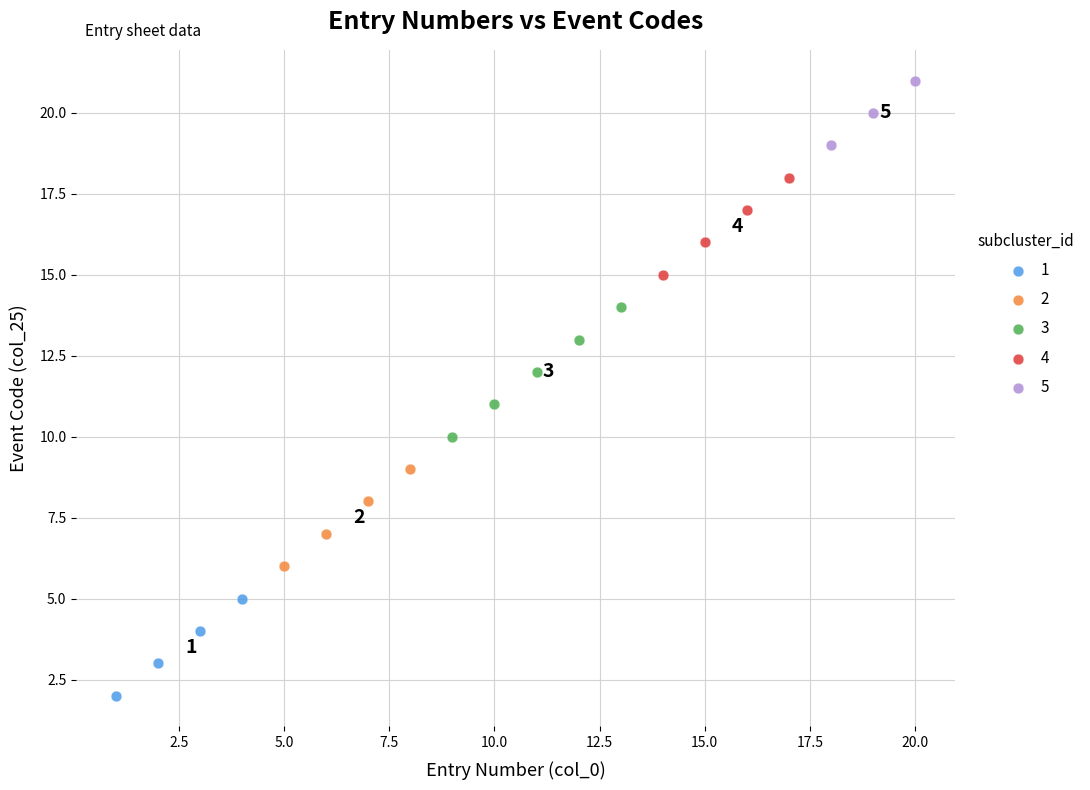

Which series has the largest Y range (max minus min)?

3